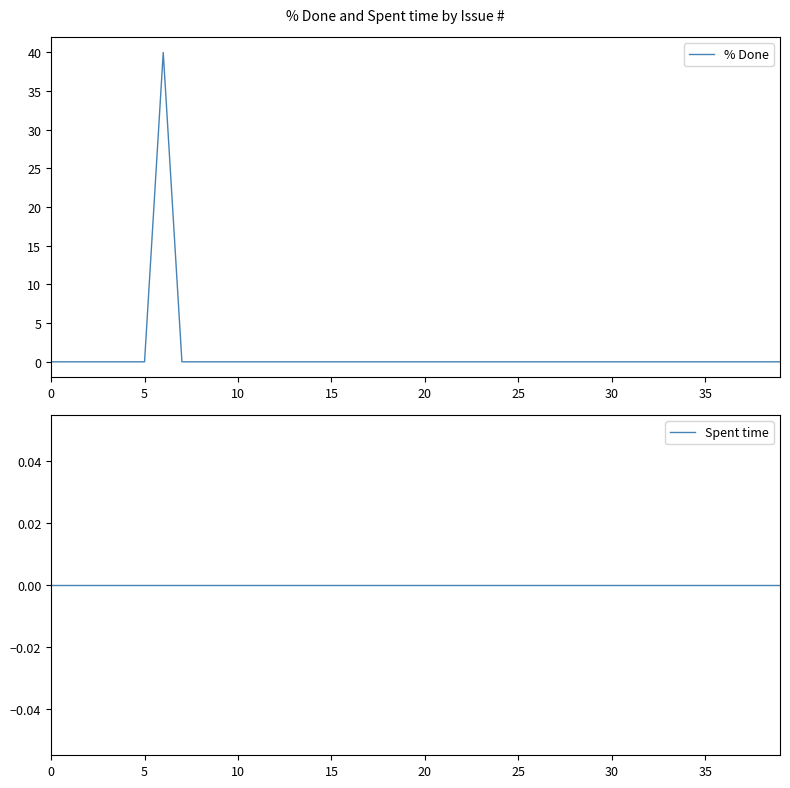

Rank the series by their maximum value, from highest to lowest.

% Done, Spent time